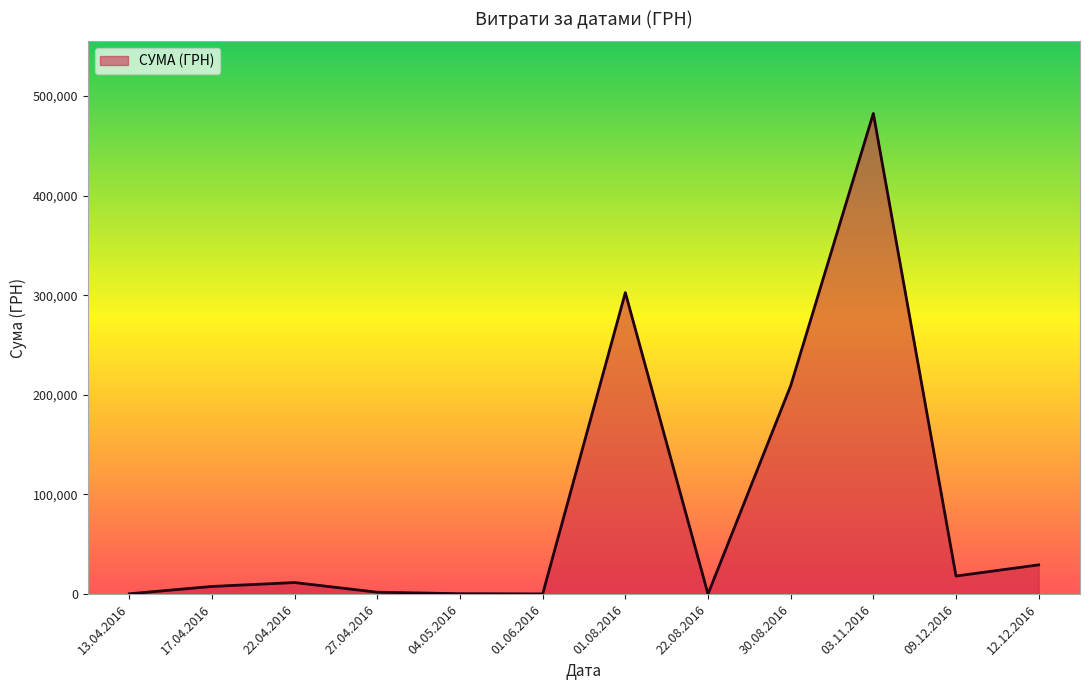

How many distinct data groups are displayed?

1